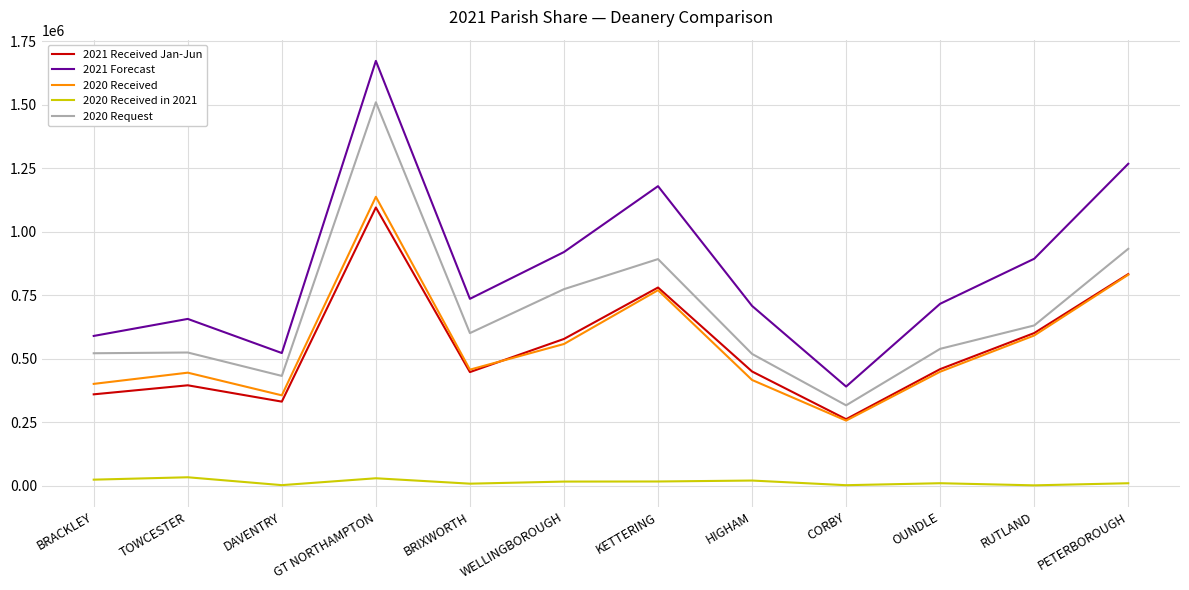

The 2020 Received in 2021 series shows 7726.0 at BRIXWORTH. True or false?

True